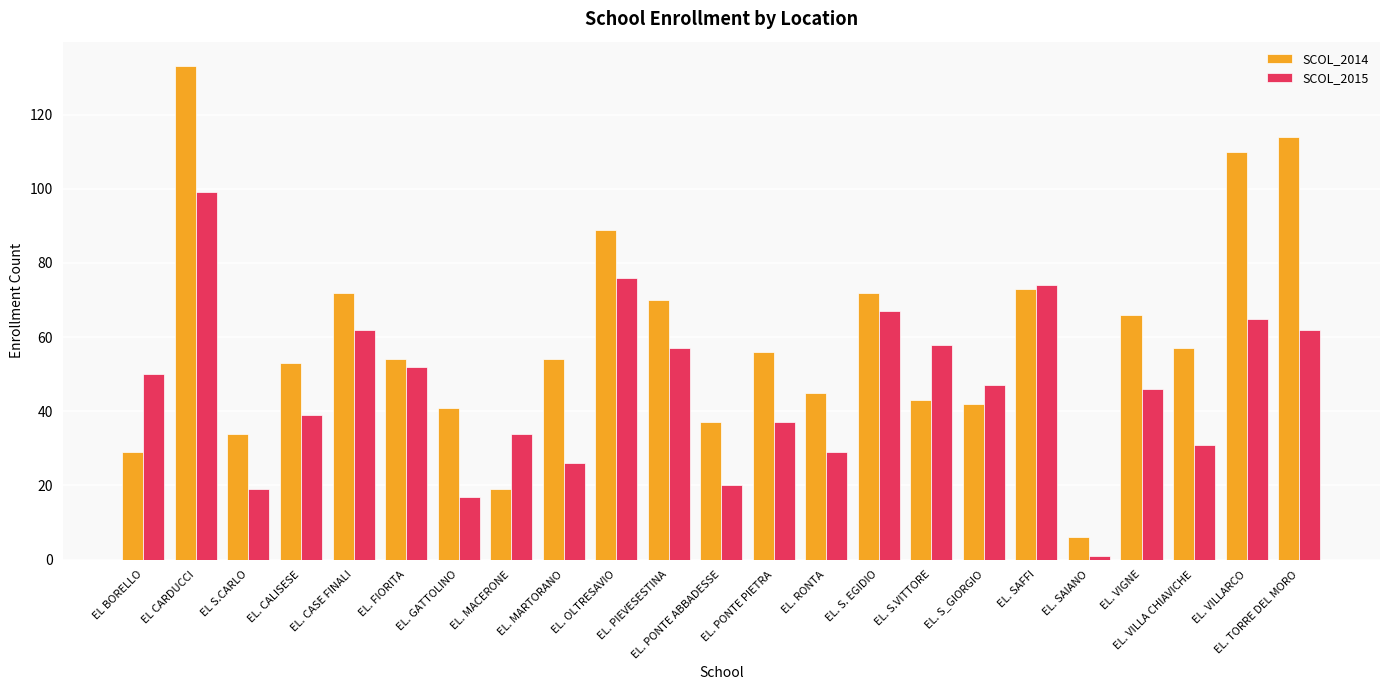

Where is SCOL_2014 nearest to the value 69?

EL. PIEVESESTINA